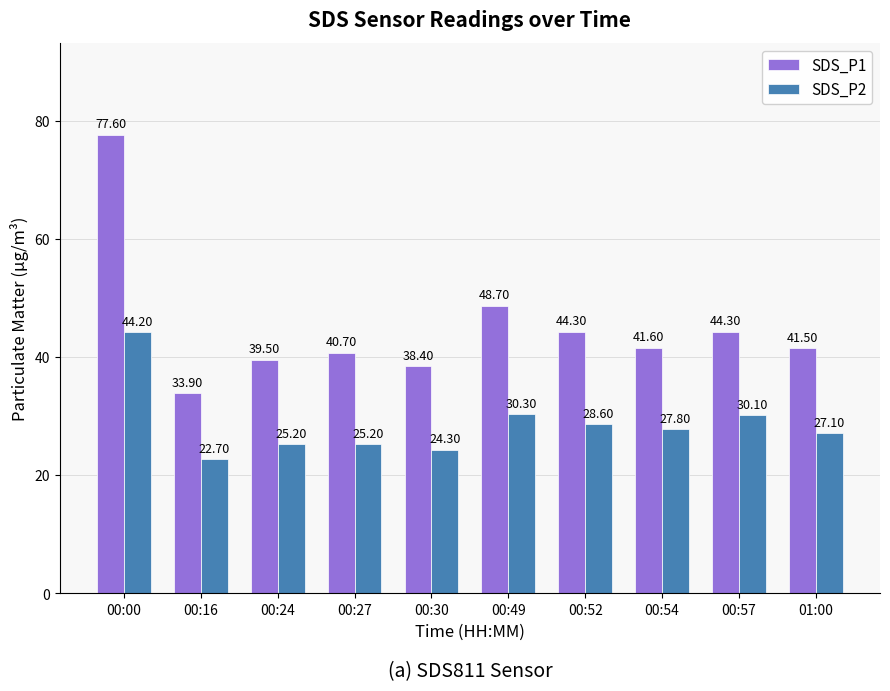

How many bars are there in each group?

2